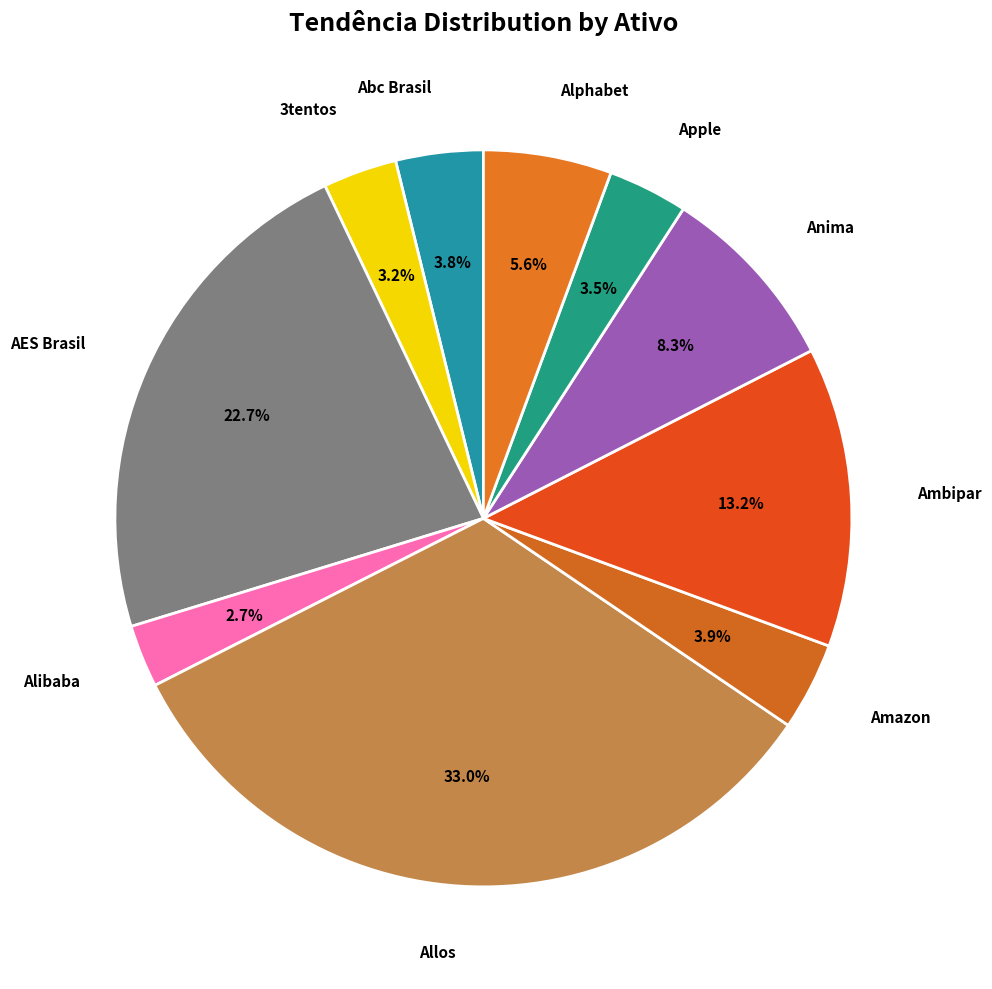

How many segments does this pie chart have?

10